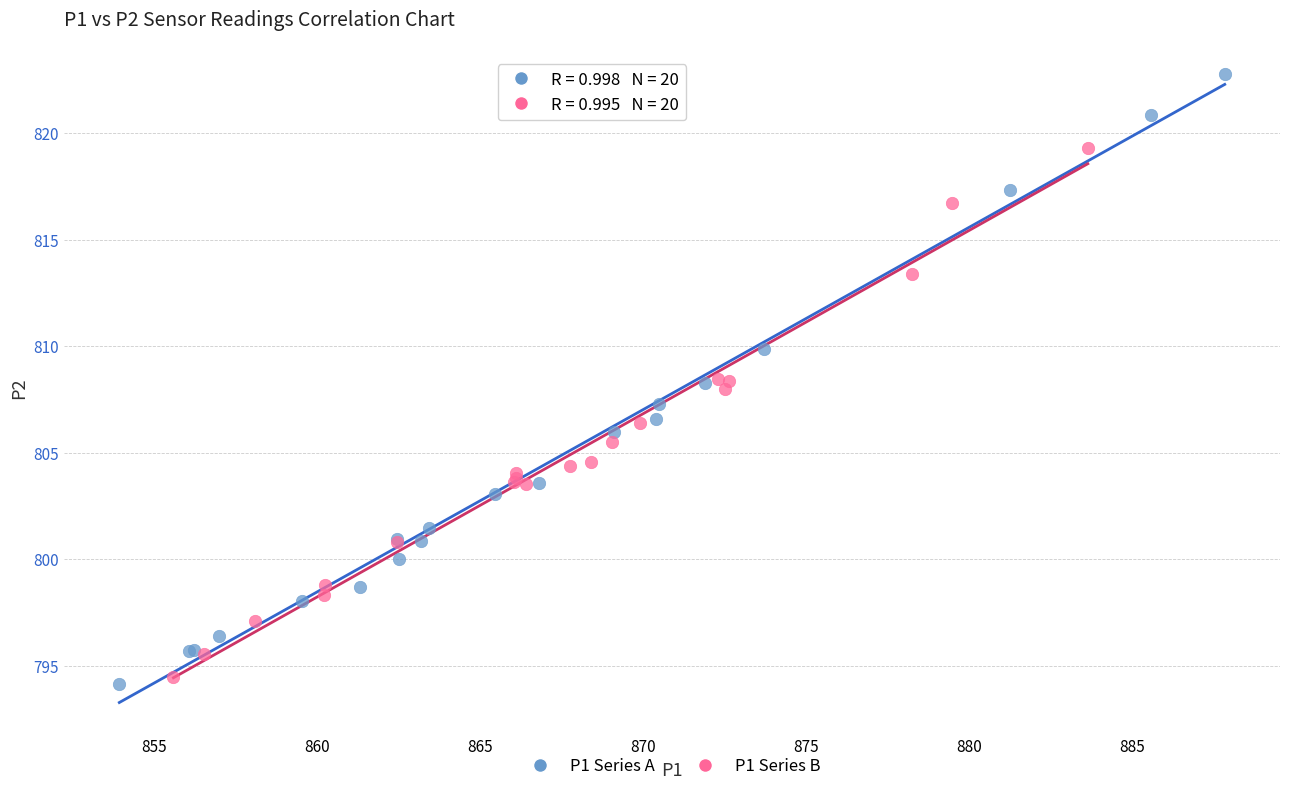

Which series contains the highest Y value?

P1 Series A